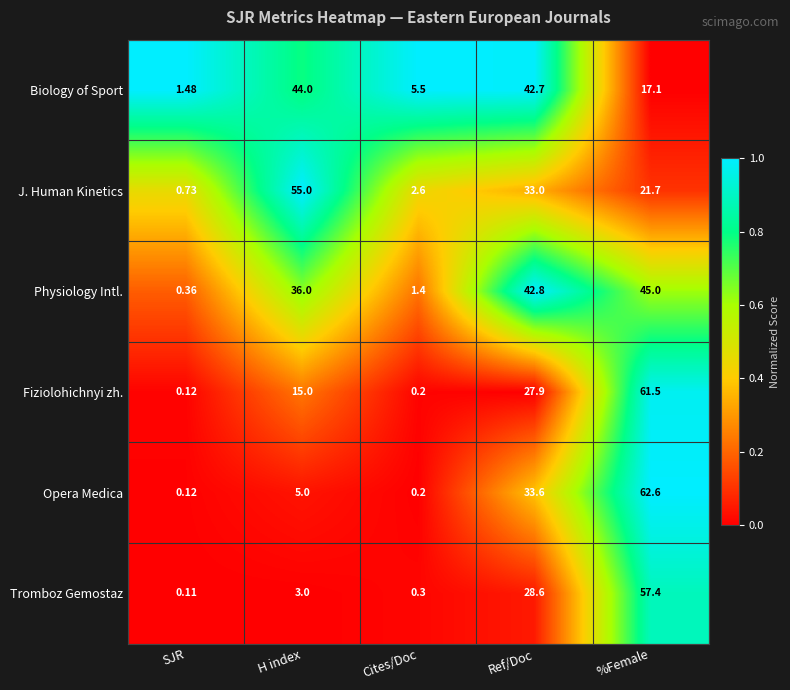

Where is Physiology Intl. nearest to the value 22?

H index